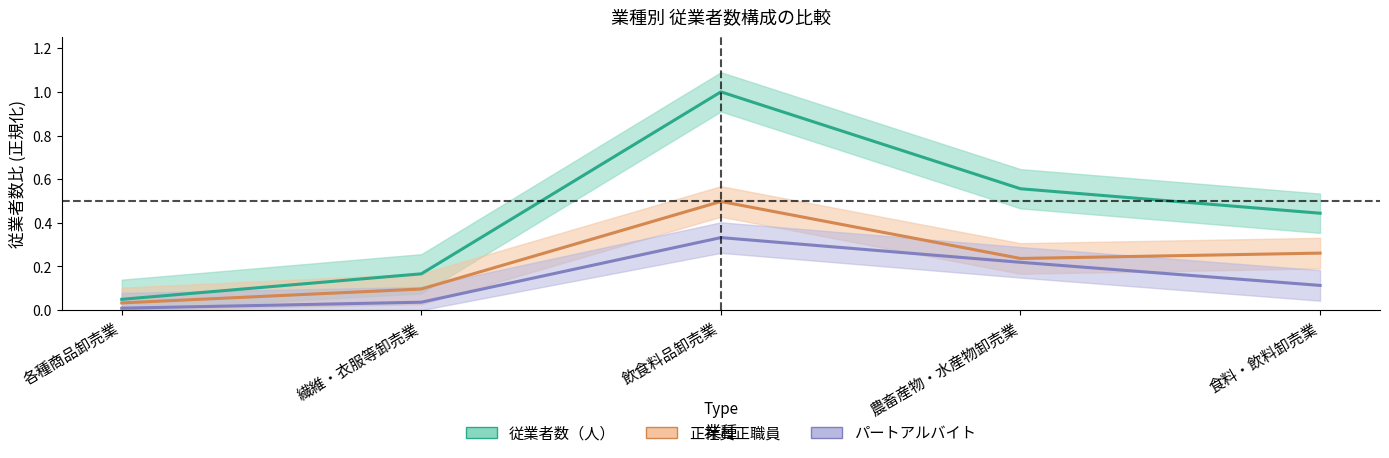

What position from the left is 農畜産物・水産物卸売業?

4